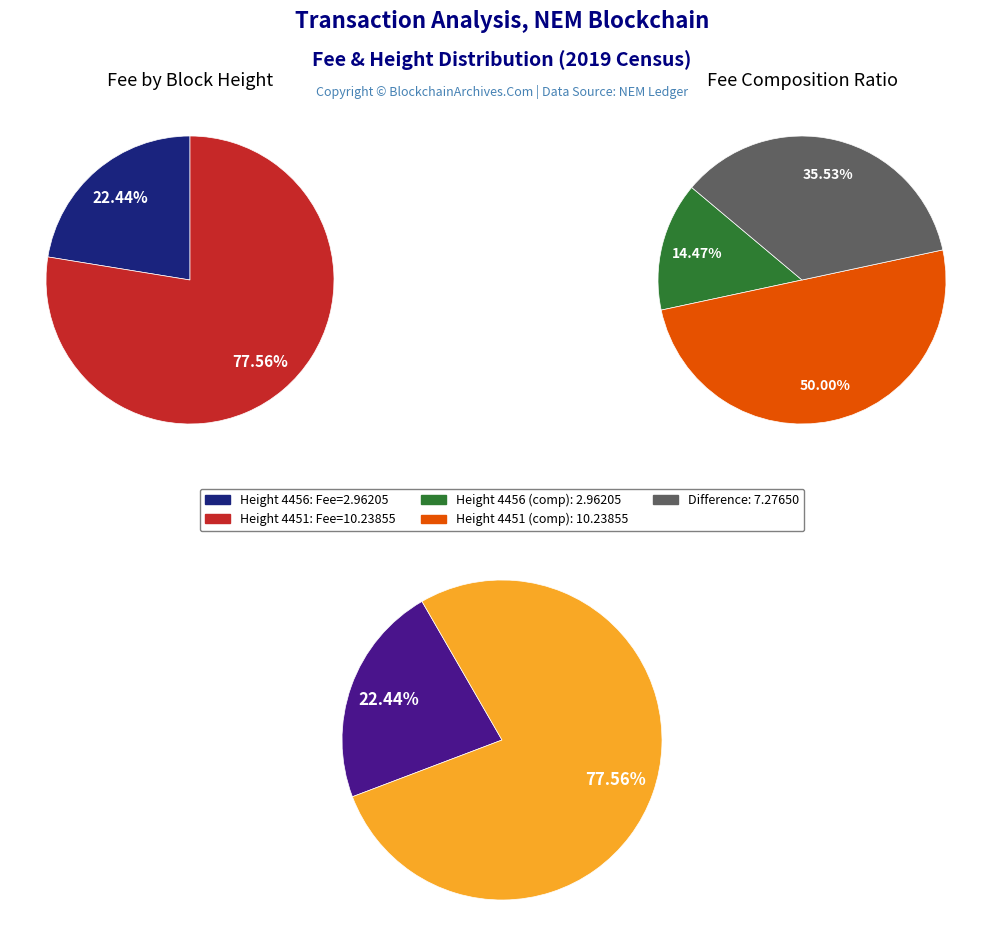

Which category accounts for the majority?

4451